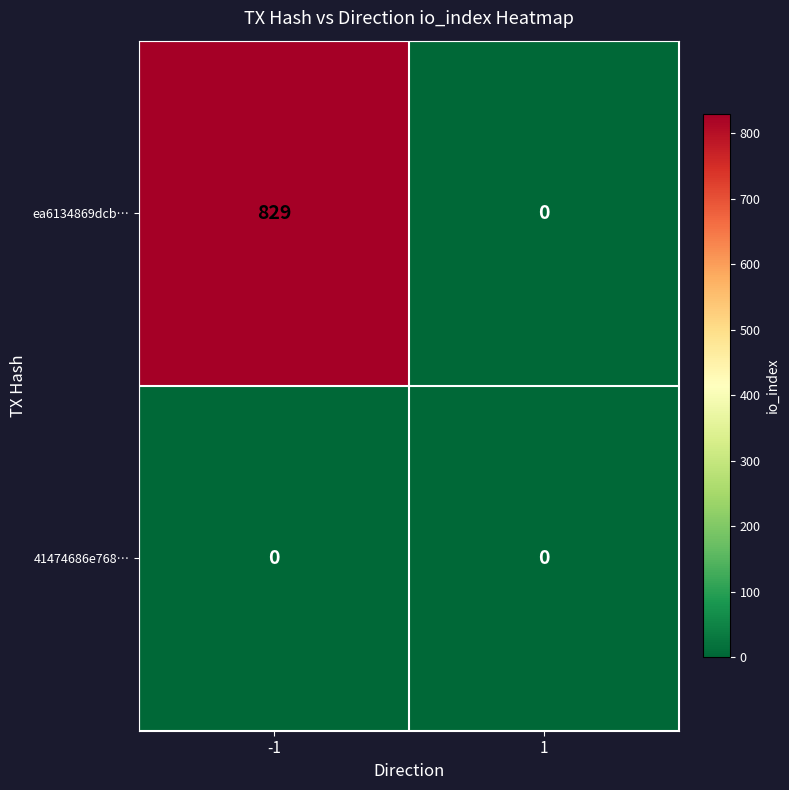

How many distinct data groups are displayed?

2